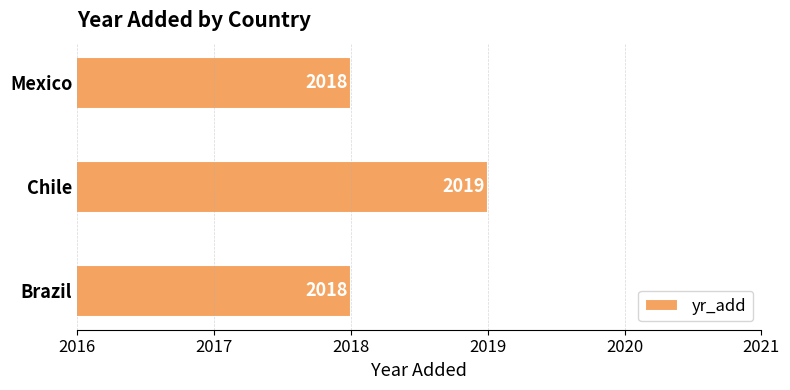

What is the difference between the maximum and minimum values?

1